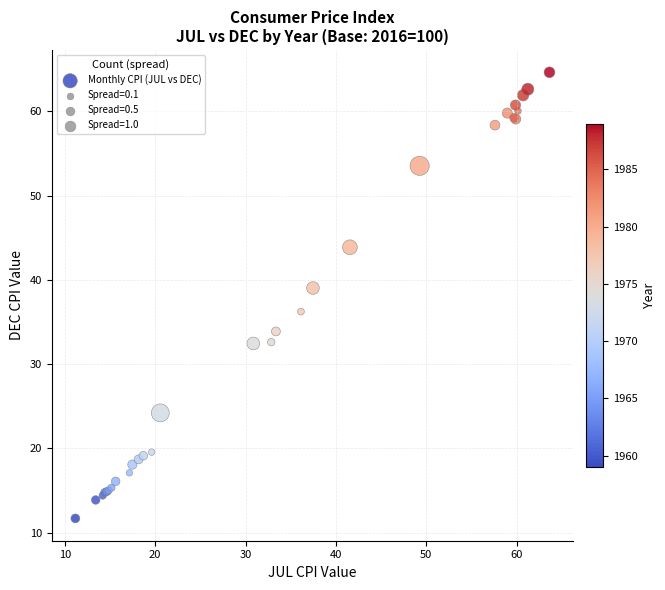

What Y value in the scatter plot is closest to 38?

39.0